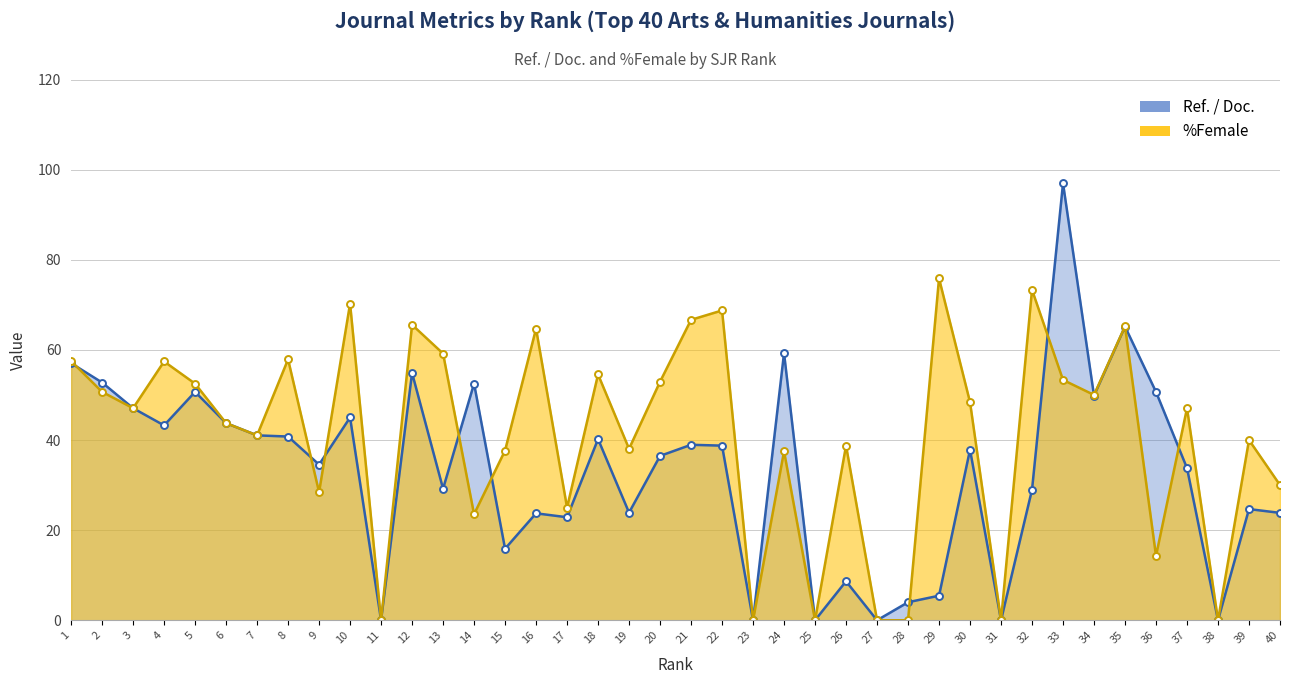

What is the difference between the maximum and minimum values in the Ref. / Doc. series?

97.0